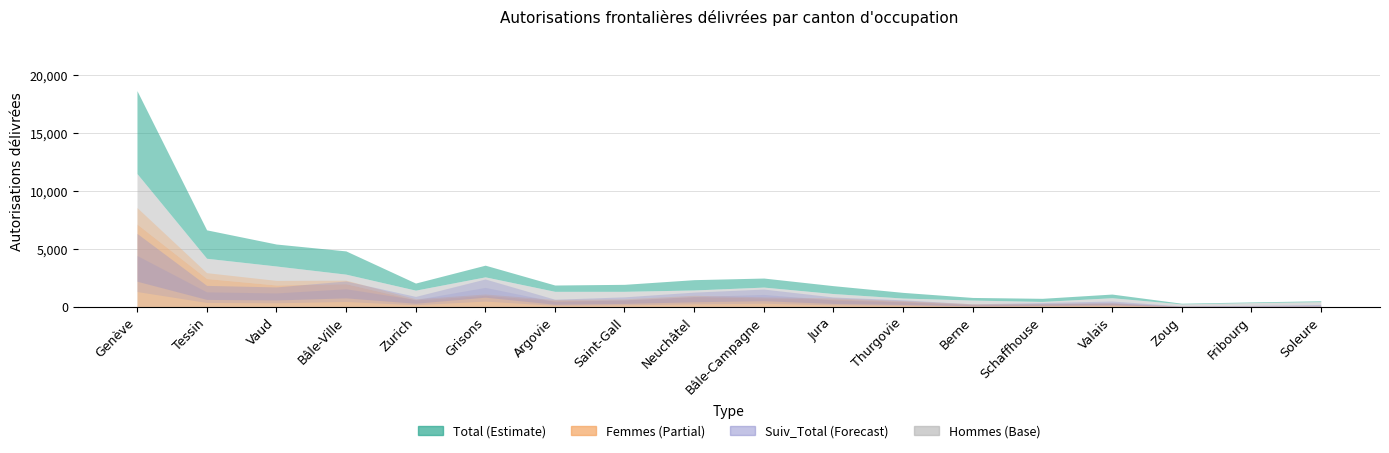

At which label does Hommes first exceed 1348?

Genève